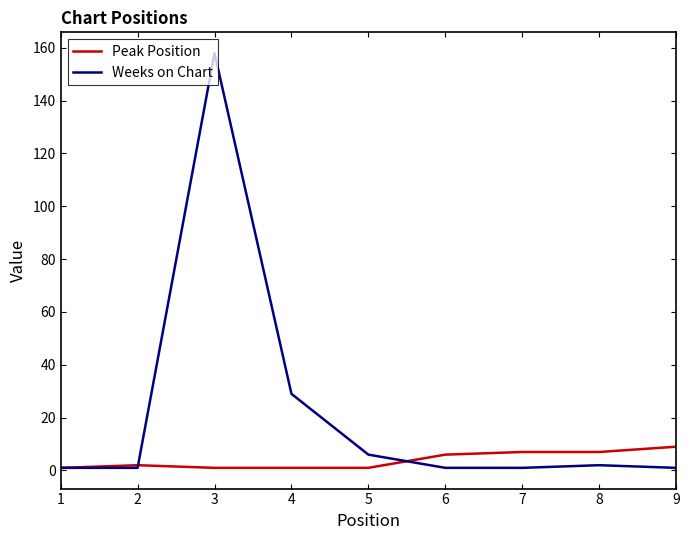

Which series has the largest range (max minus min)?

Weeks on Chart